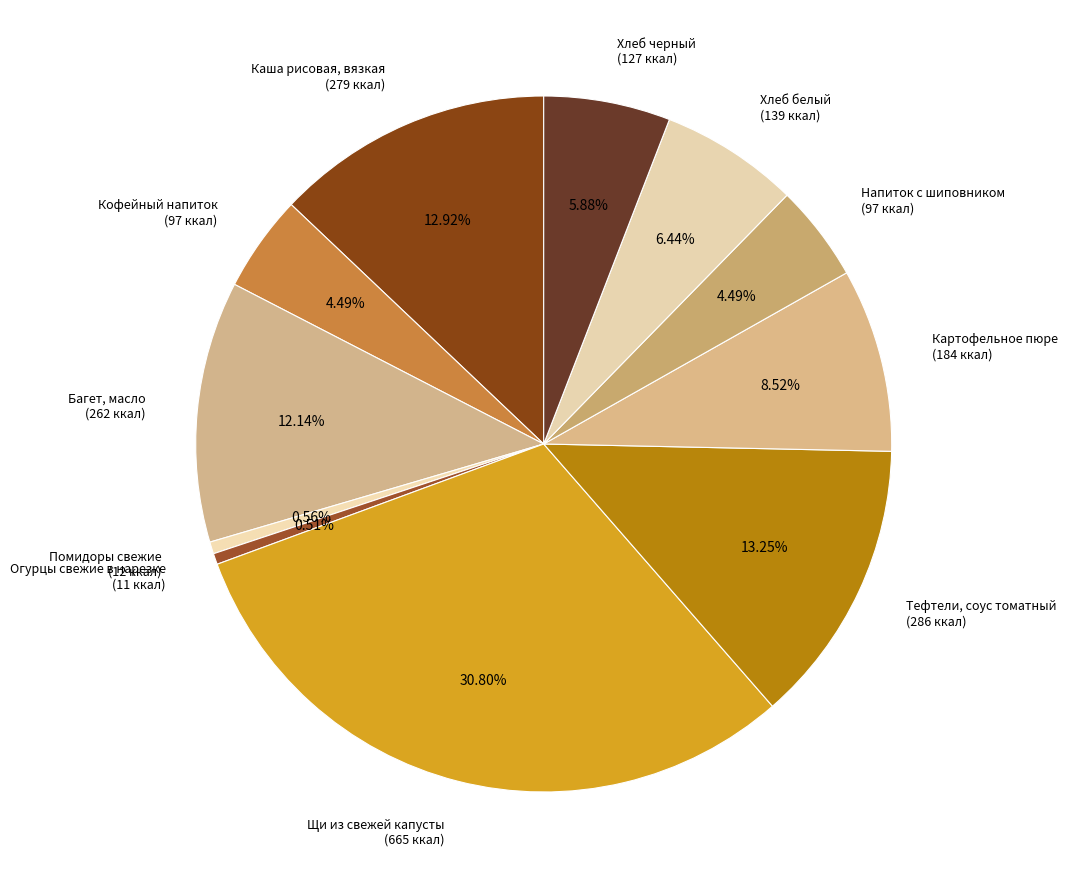

To the nearest percent, what is the average slice percentage?

9%